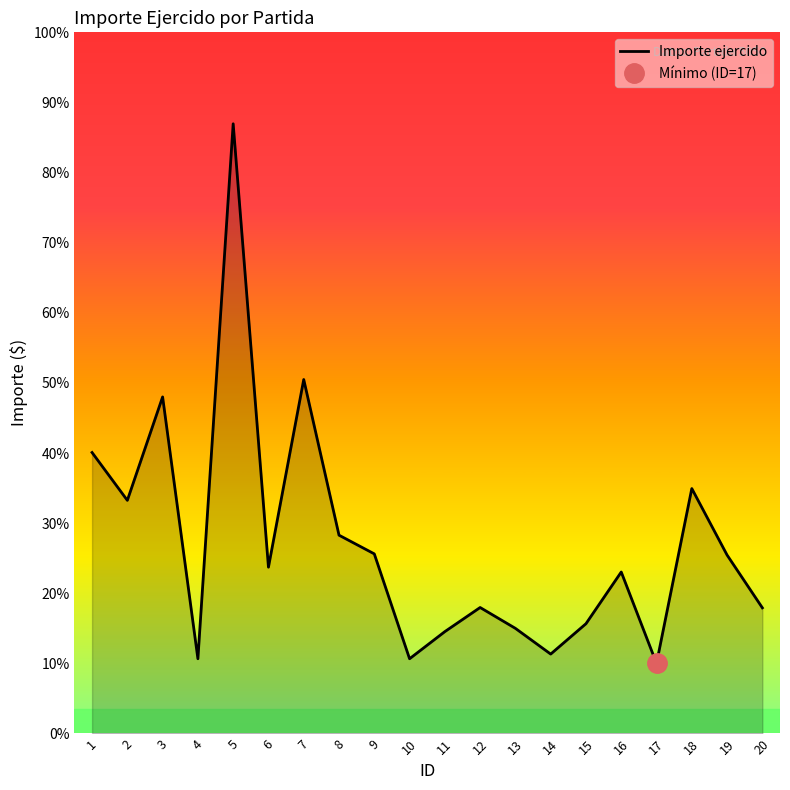

Reading left to right, transcribe all the data shown in this chart.

1=1203.0	2=998.2	3=1441.0	4=320.0	5=2610.3	6=712.0	7=1515.5	8=849.0	9=769.0	10=320.0	11=436.2	12=539.4	13=450.1	14=340.0	15=470.0	16=691.4	17=300.0	18=1048.7	19=764.0	20=538.0